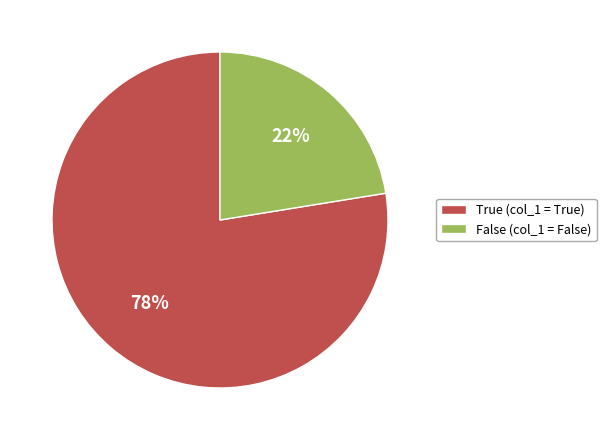

Is there a majority slice in this chart?

Yes